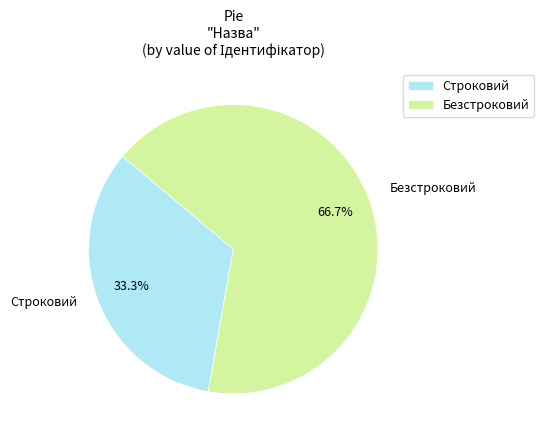

Rank the categories by value from lowest to highest.

Строковий, Безстроковий